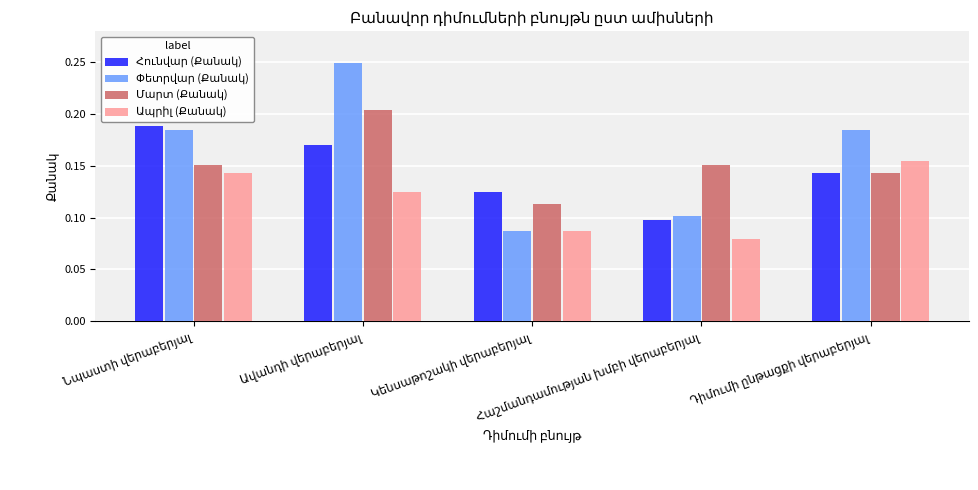

Between Դիմումի ընթացքի վերաբերյալ and Ավանդի վերաբերյալ, which is larger?

Ավանդի վերաբերյալ